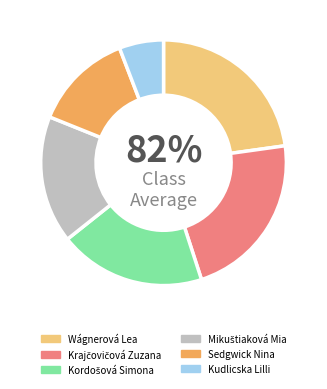

What is the smallest slice in the pie chart?

Kudlicska Lilli